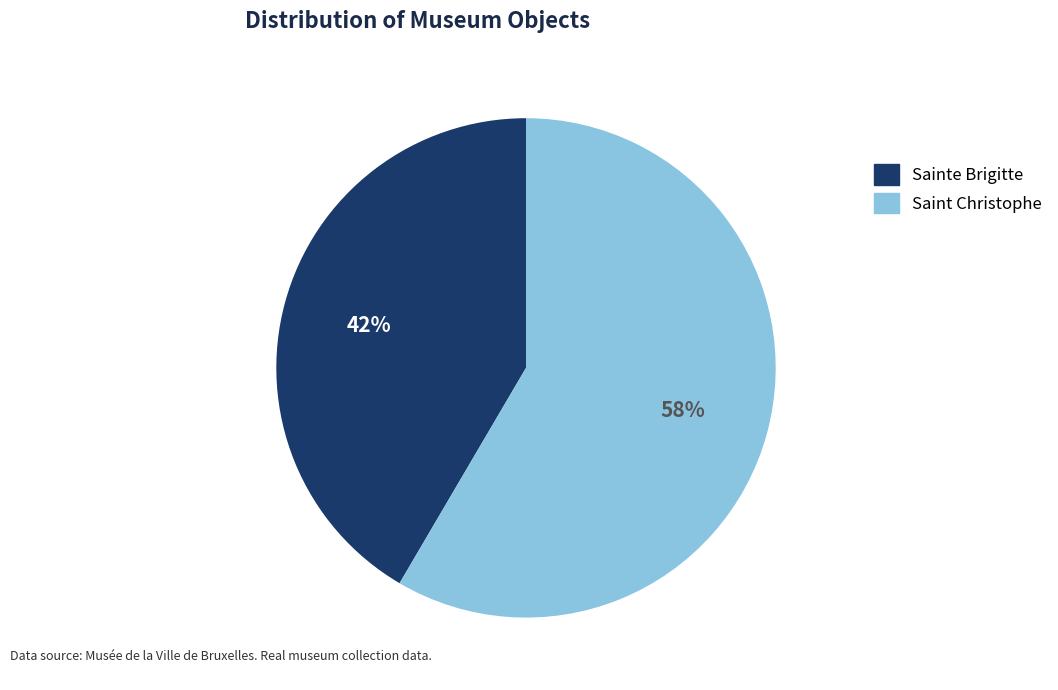

To the nearest percent, what percentage of the pie is Saint Christophe?

58%